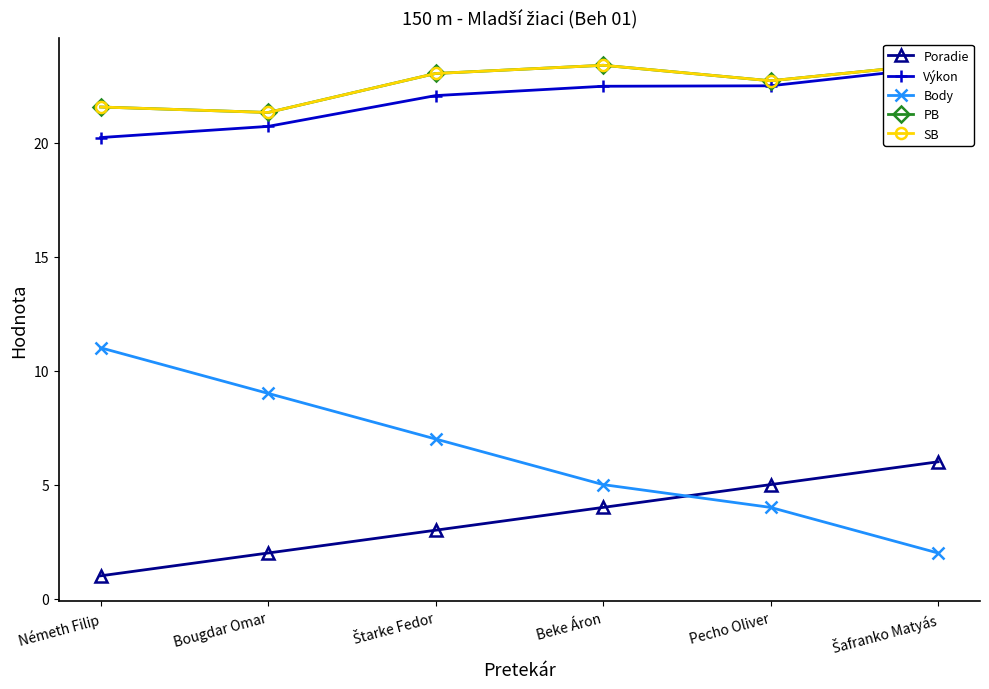

The value of Body at Štarke Fedor is 7.0. True or false?

True